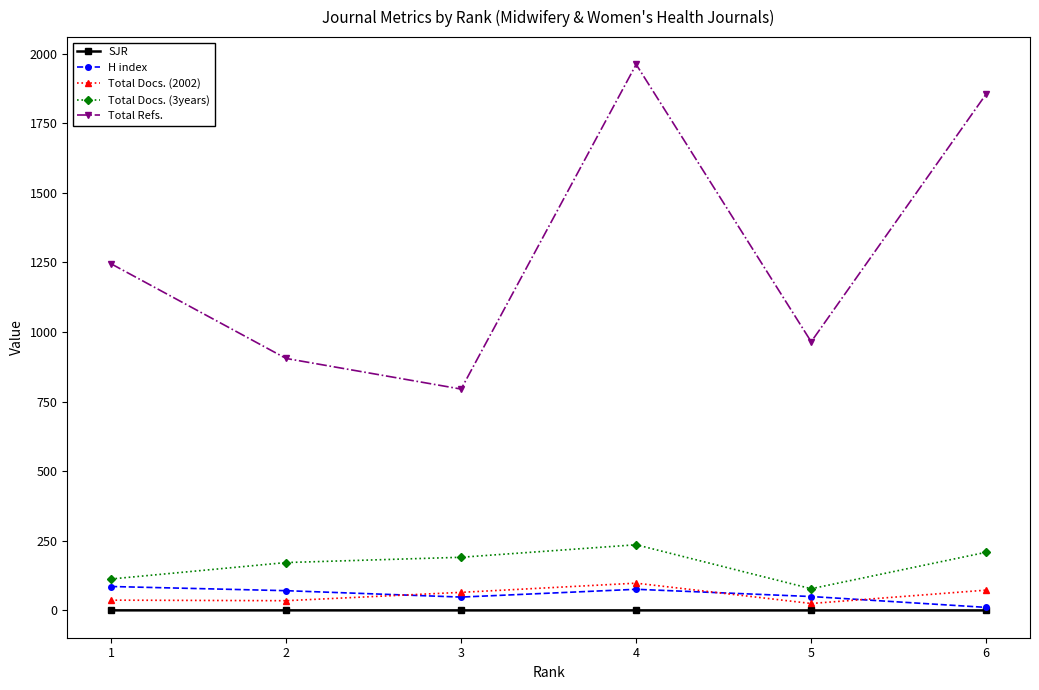

True or false: Total Docs. (3years) has more than 2 interior local peaks.

False